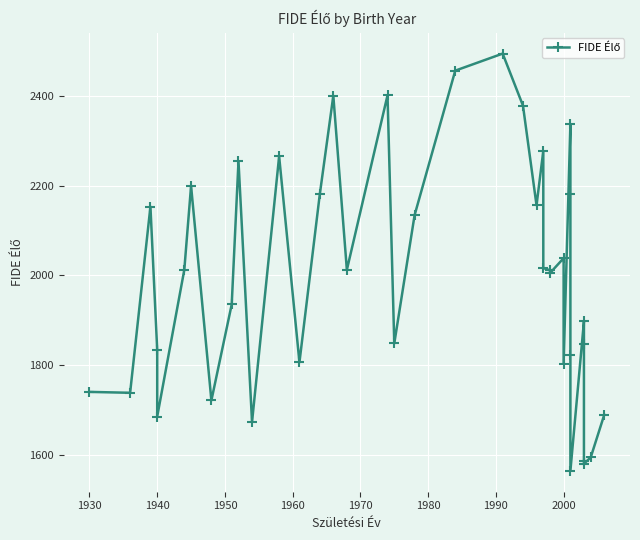

Where is the first local minimum?

1930